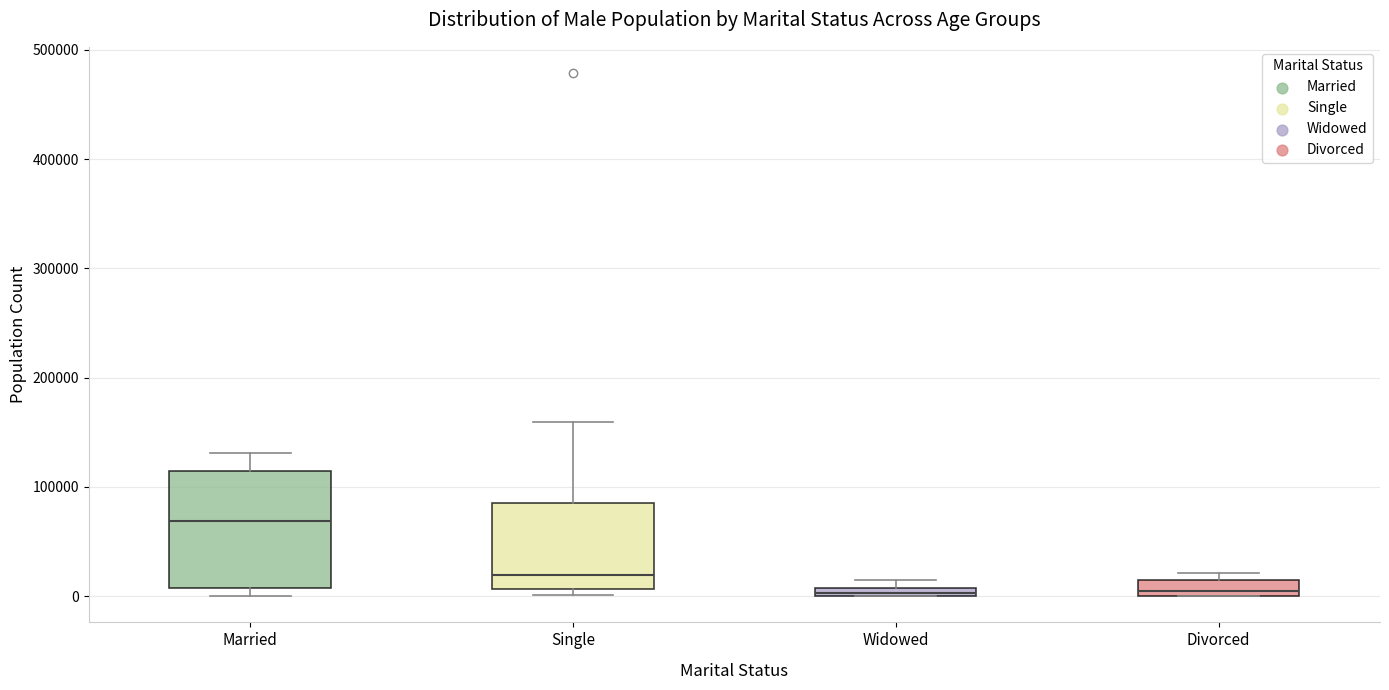

Where is the upper edge of the box for Widowed on the y-axis? The values are not printed on the chart, so give them approximately, as read against the axis.

10000